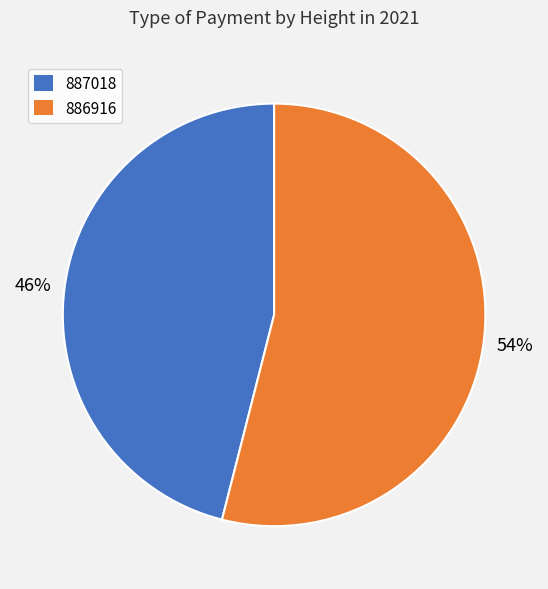

How many segments does this pie chart have?

2